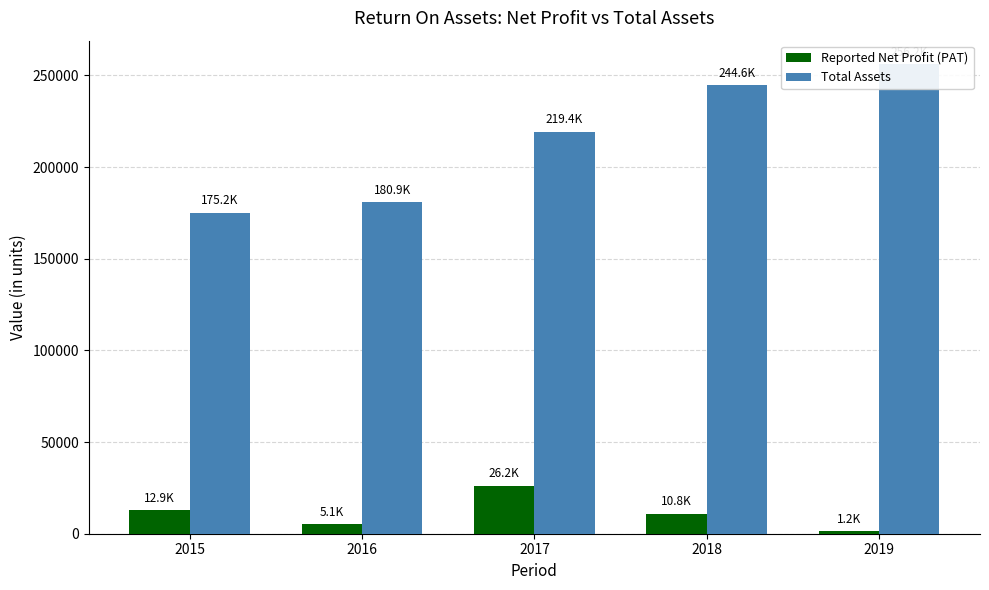

What is the greatest value displayed?

256190.3